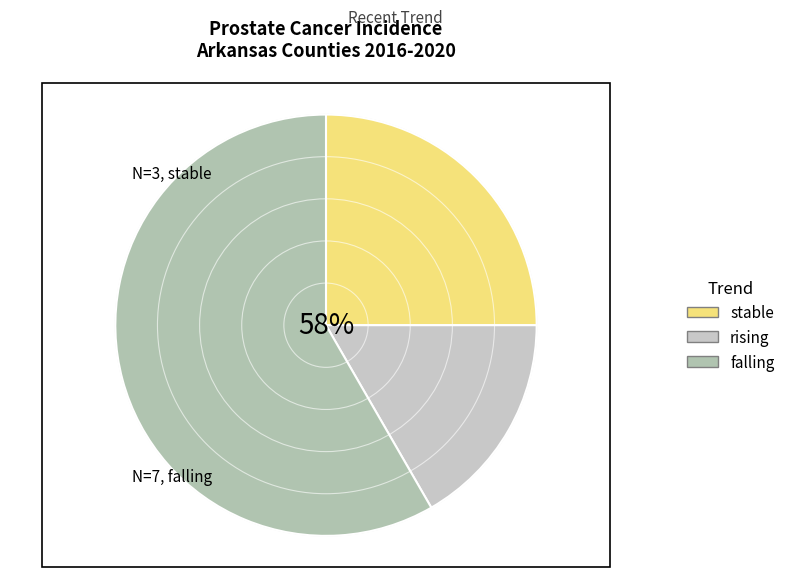

What percentage is the stable slice, to the nearest percent?

25%